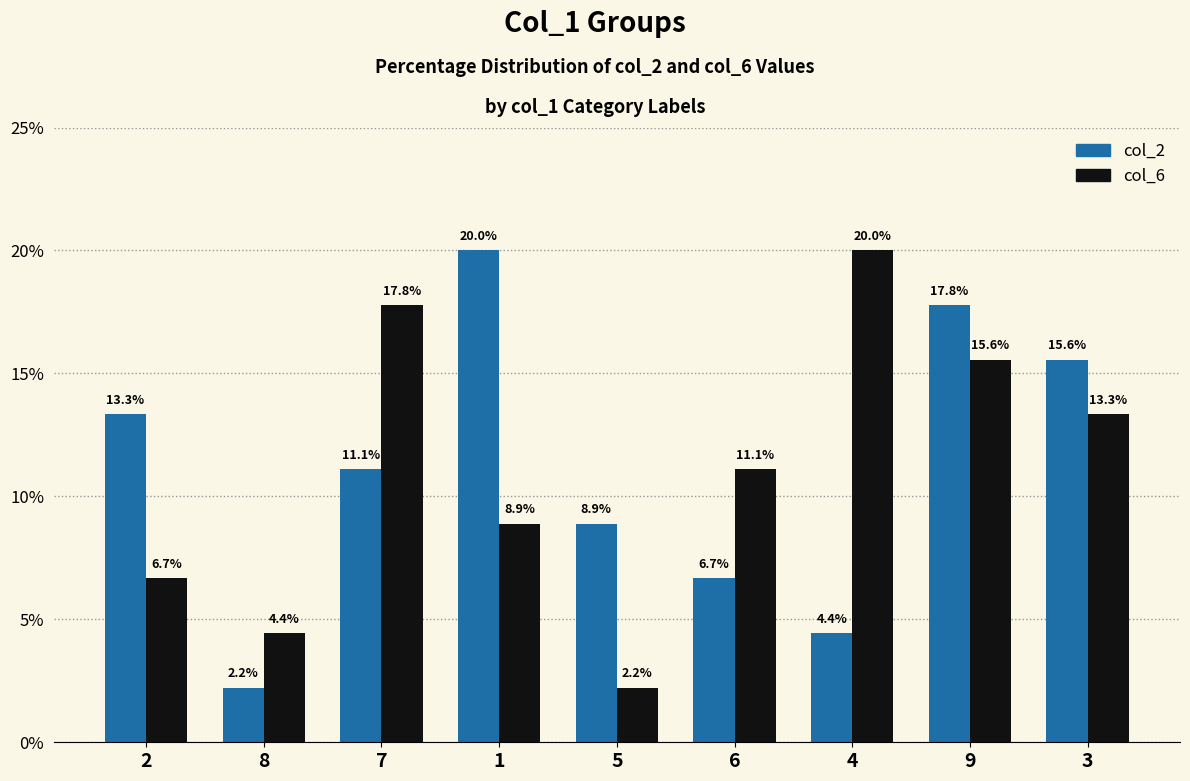

Is it true that col_2 equals 2.1 at 6?

False